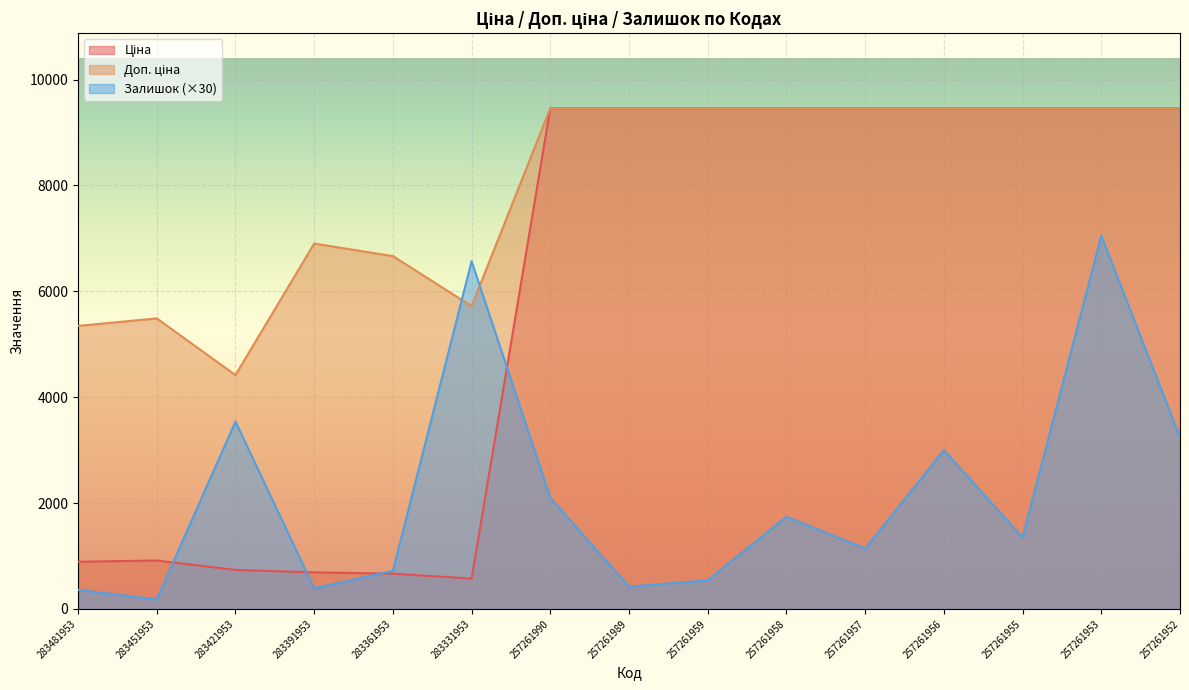

Which category has the highest value across all series?

257261990